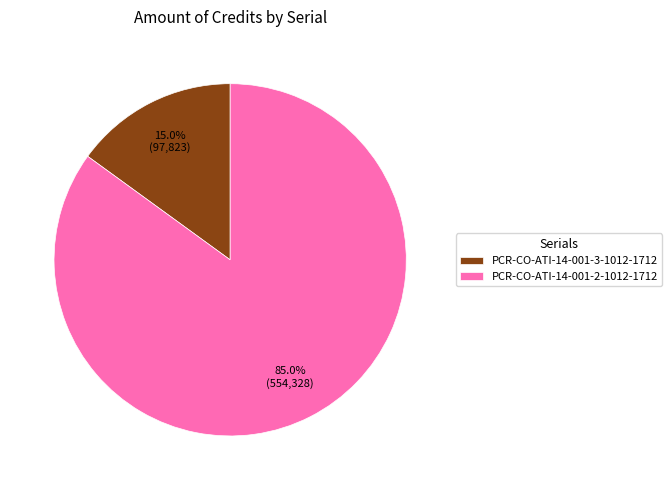

Approximately how many times larger is the value at PCR-CO-ATI-14-001-2-1012-1712 compared to PCR-CO-ATI-14-001-3-1012-1712?

5.7